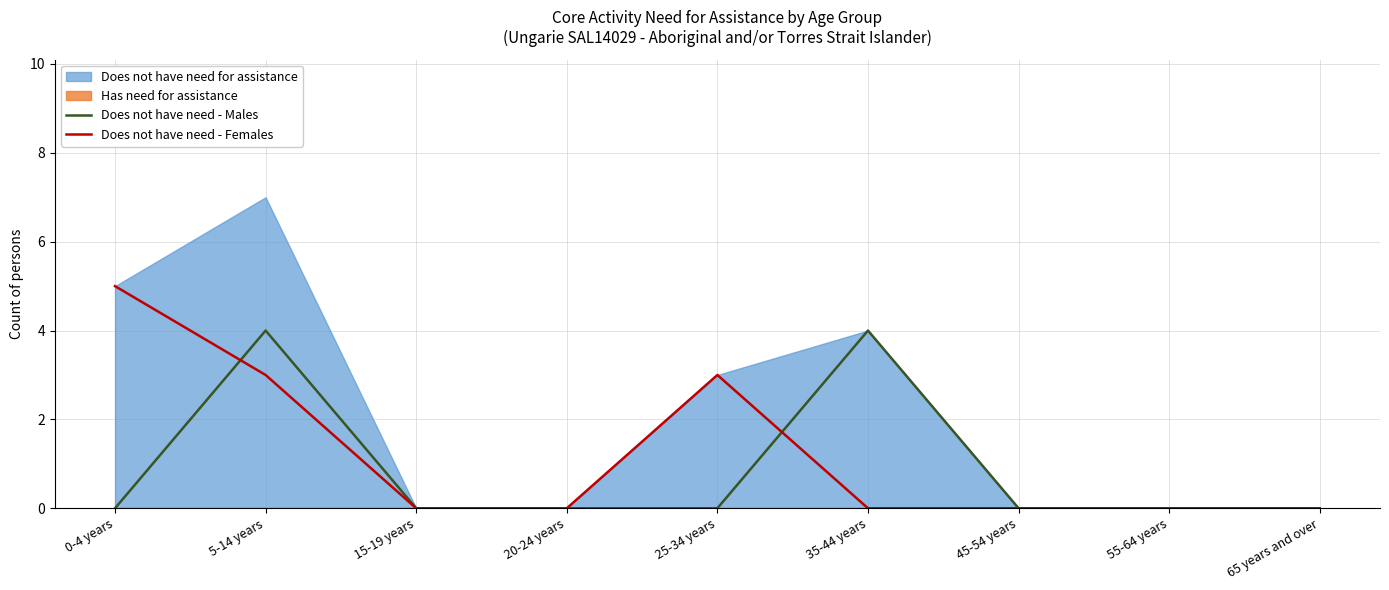

Which series changed the most between 15-19 years and 35-44 years?

Does not have need - Males